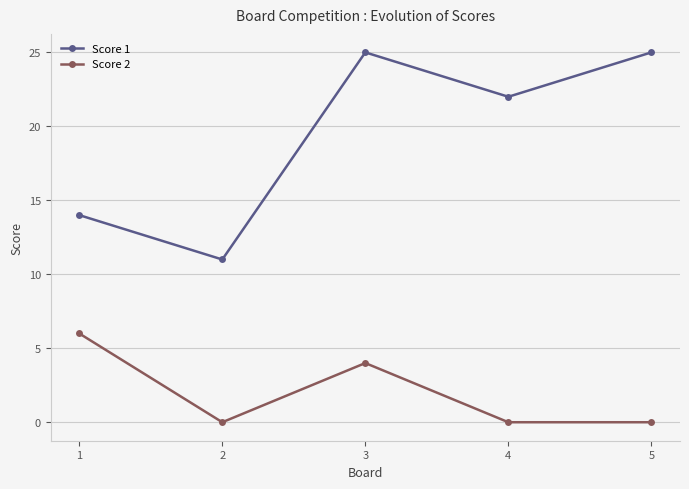

True or false: Score 1 and Score 2 intersect in this chart.

False